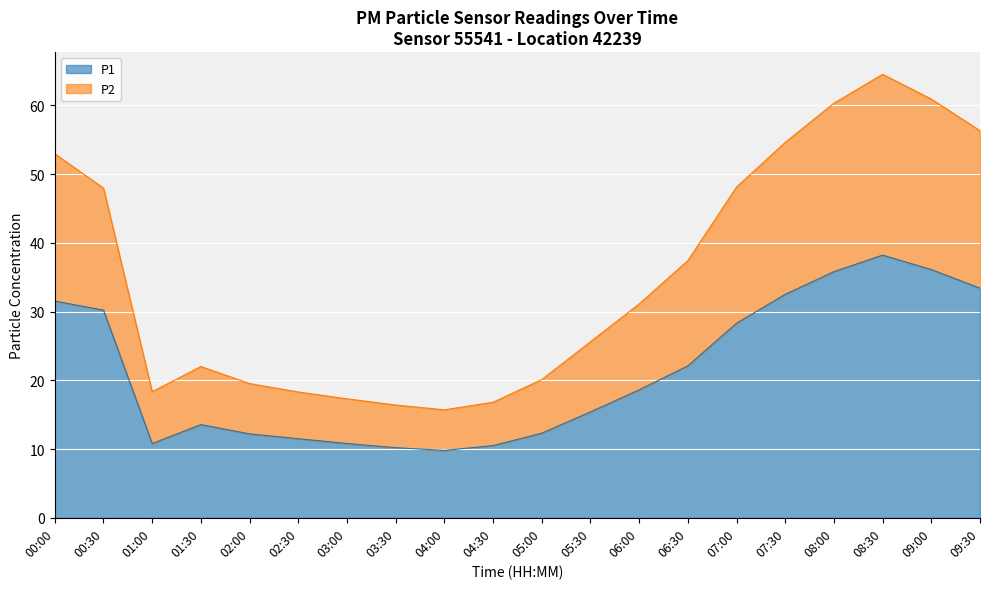

Where does the P2 series first go above 31?

00:00